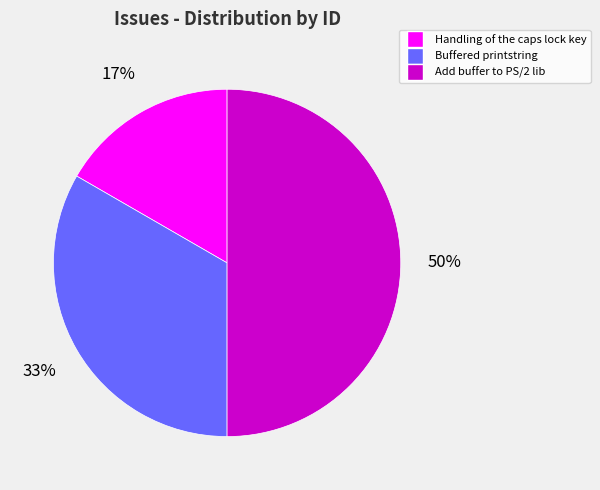

How many segments does this pie chart have?

3